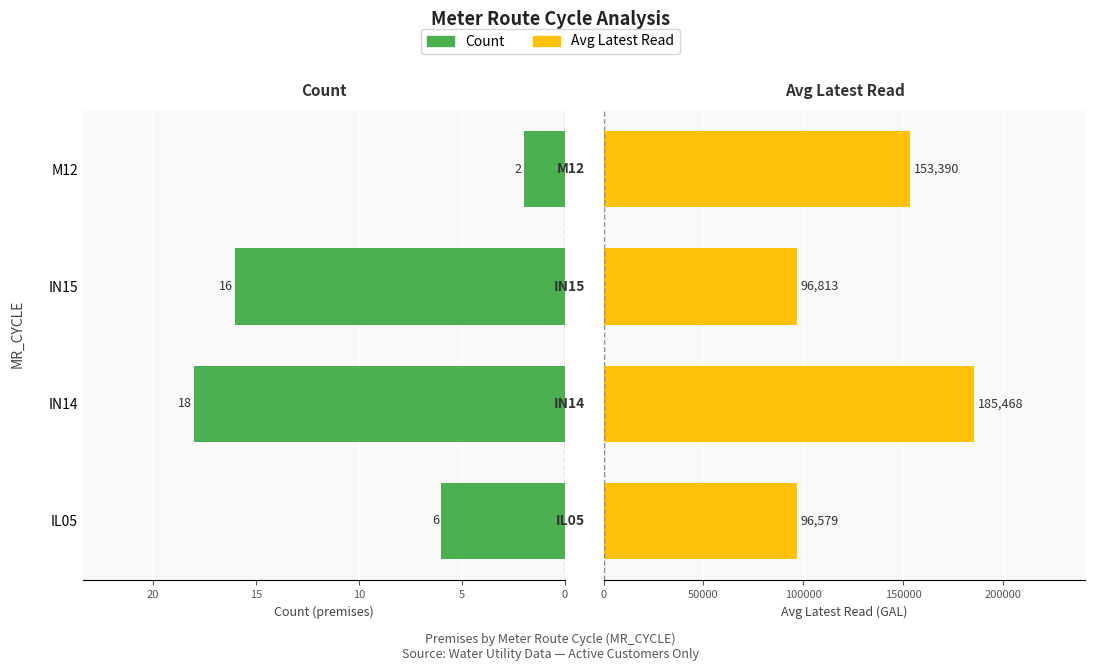

What is the maximum value for Avg Latest Read?

185468